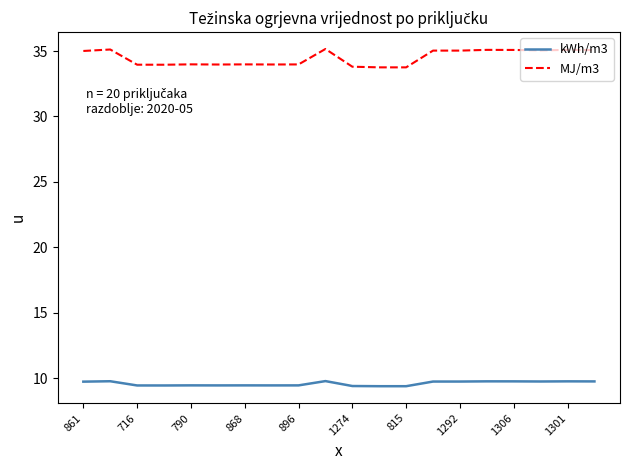

Which series has the widest spread of values?

MJ/m3